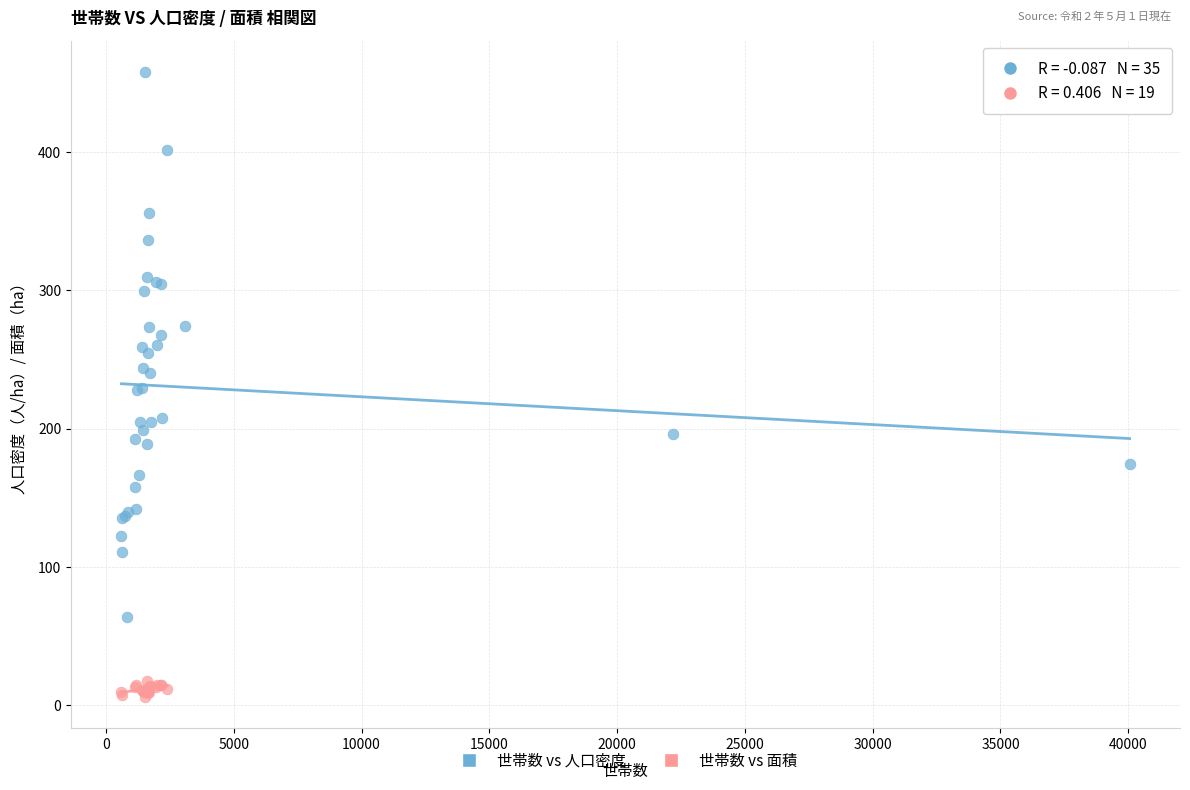

Which series has the widest spread of Y values?

世帯数 vs 人口密度